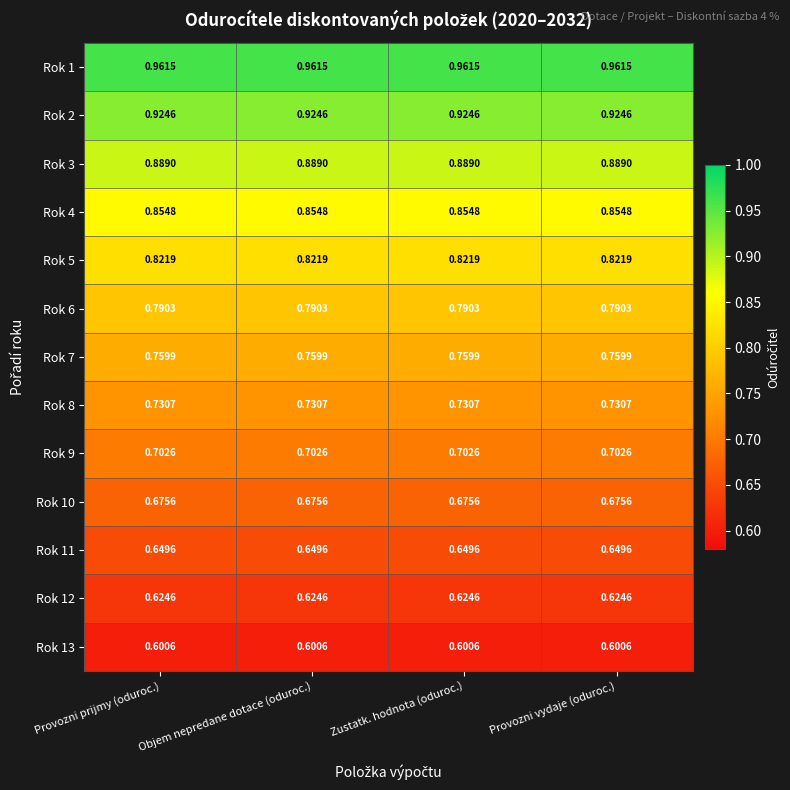

What is the spread (max minus min) of values at Objem nepredane dotace (oduroc.)?

0.4